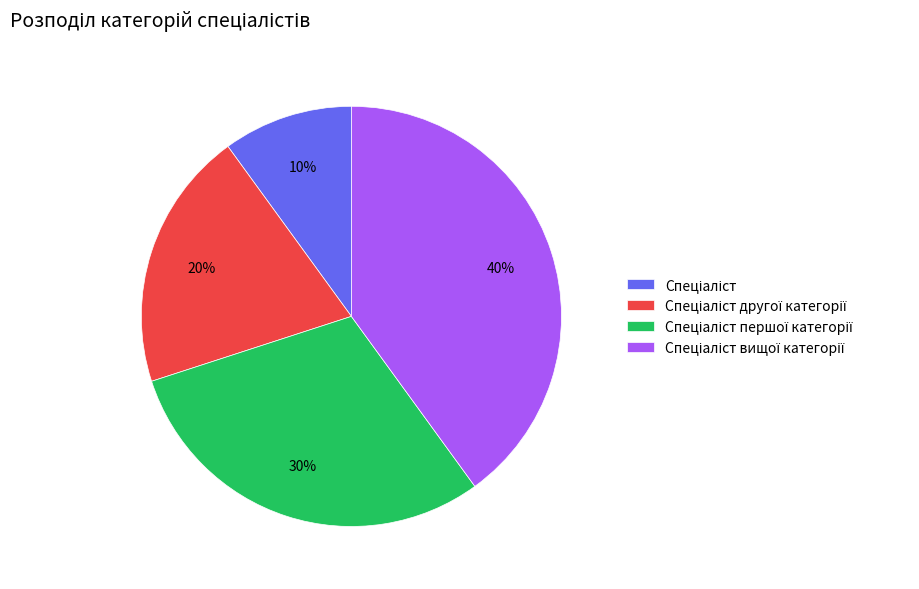

Is there any slice that represents more than half of the pie?

No